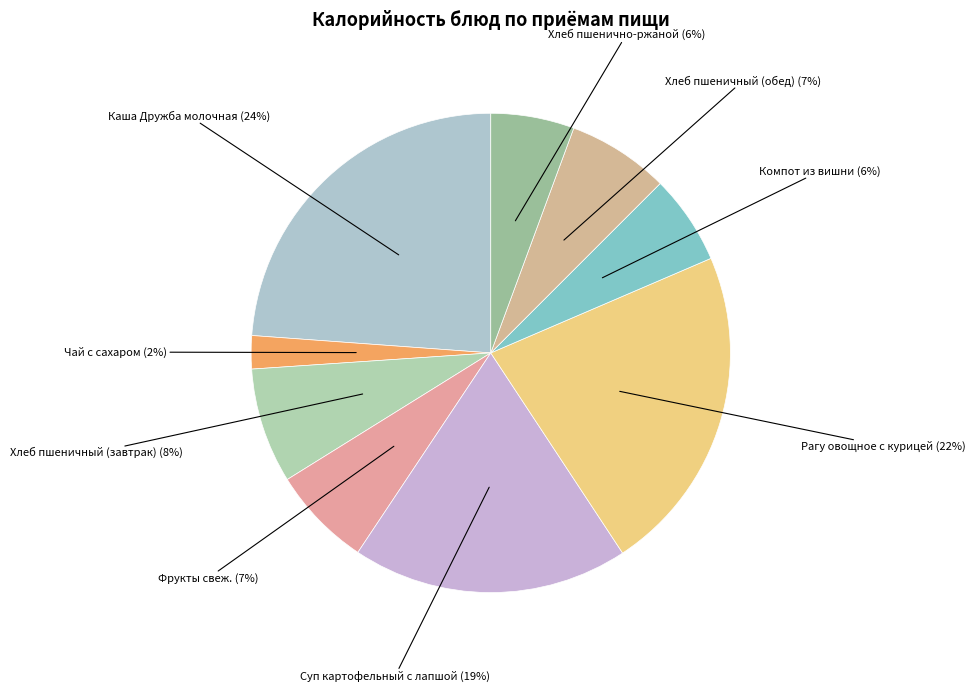

Approximately how many times larger is the value at Чай с сахаром compared to Фрукты свеж.?

0.3